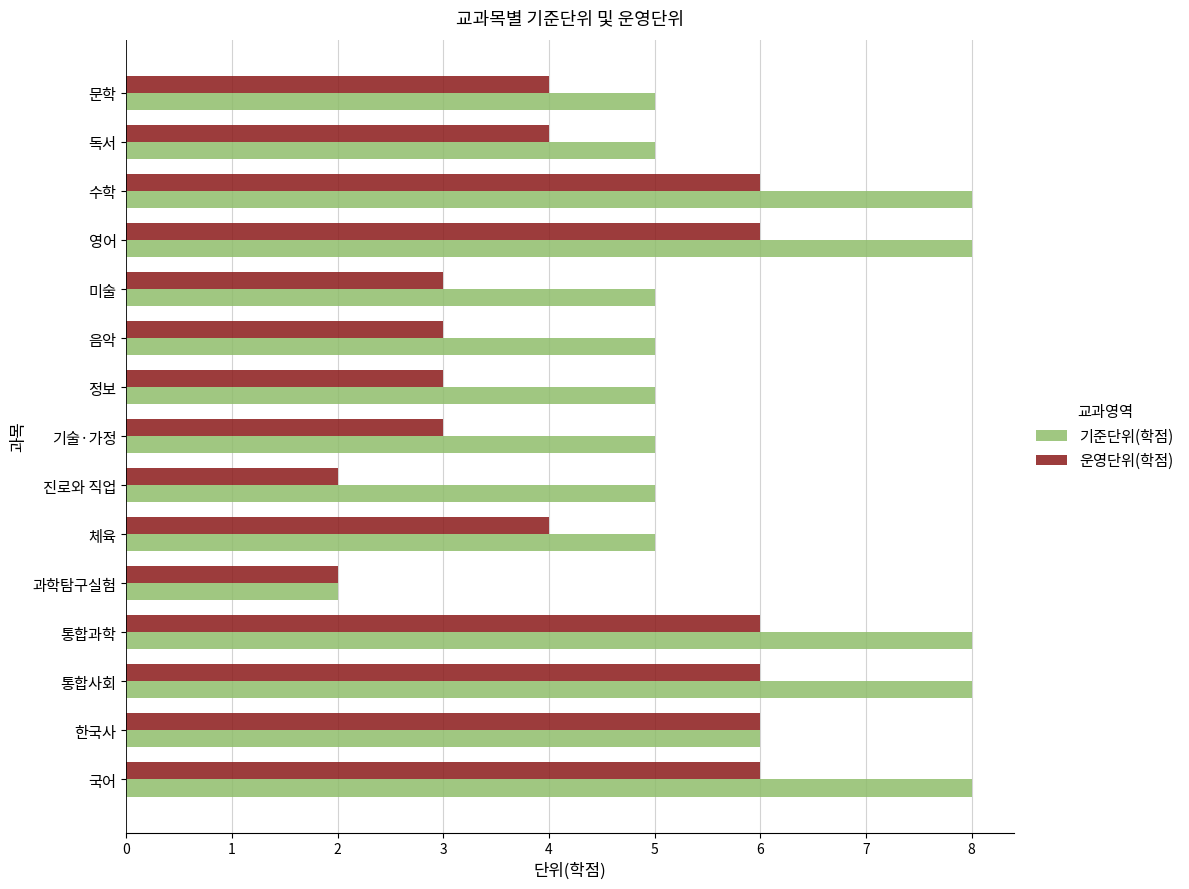

Rank the series by their maximum value, from lowest to highest.

운영단위(학점), 기준단위(학점)